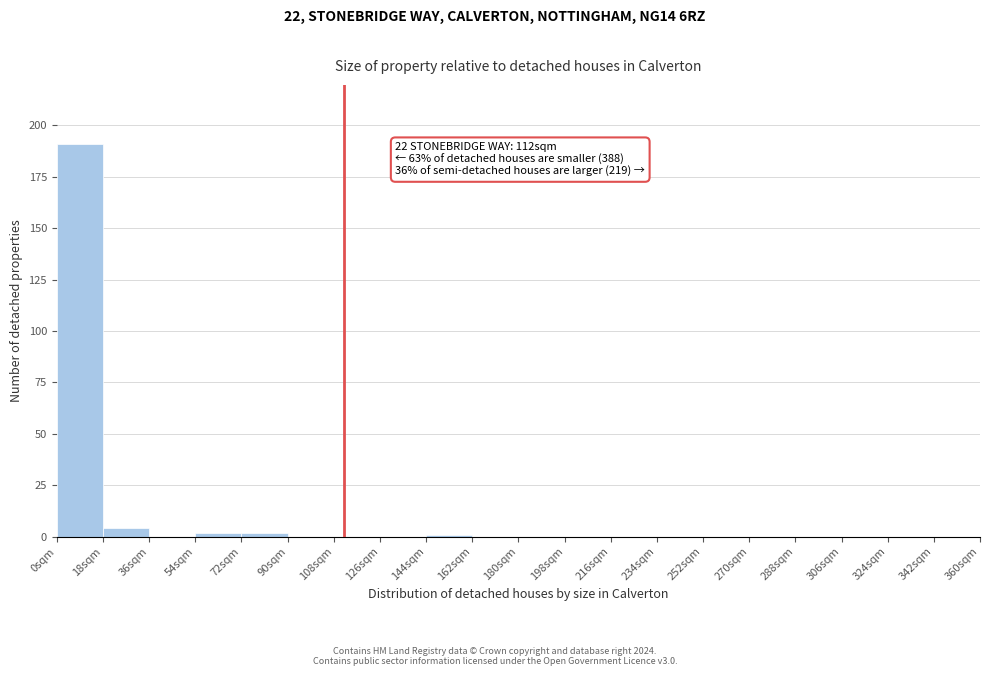

Over which range of the x-axis is the bar tallest?

0 to 18